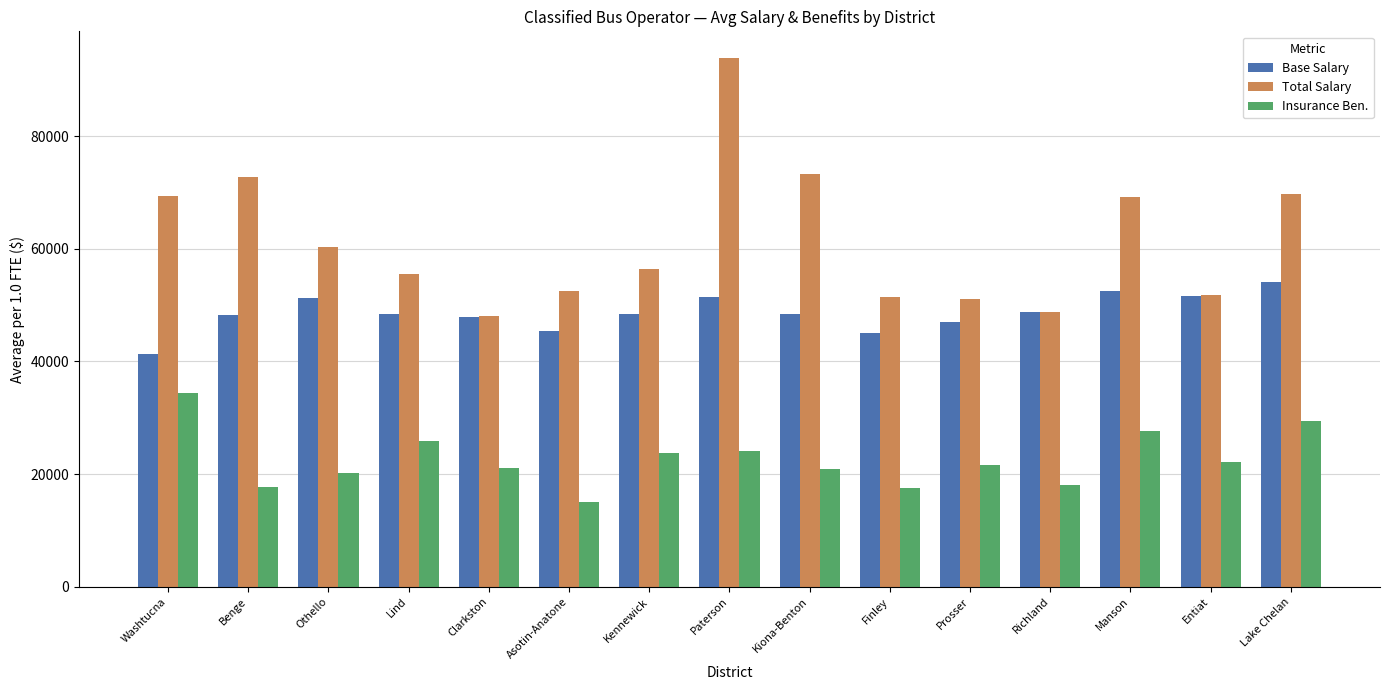

List the series in order of their peak value, lowest first.

Insurance Ben., Base Salary, Total Salary